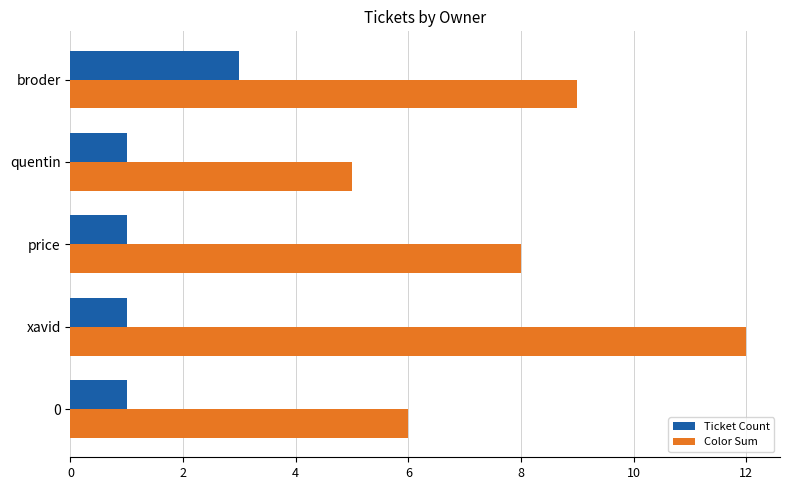

The Color Sum series shows 11 at price. True or false?

False